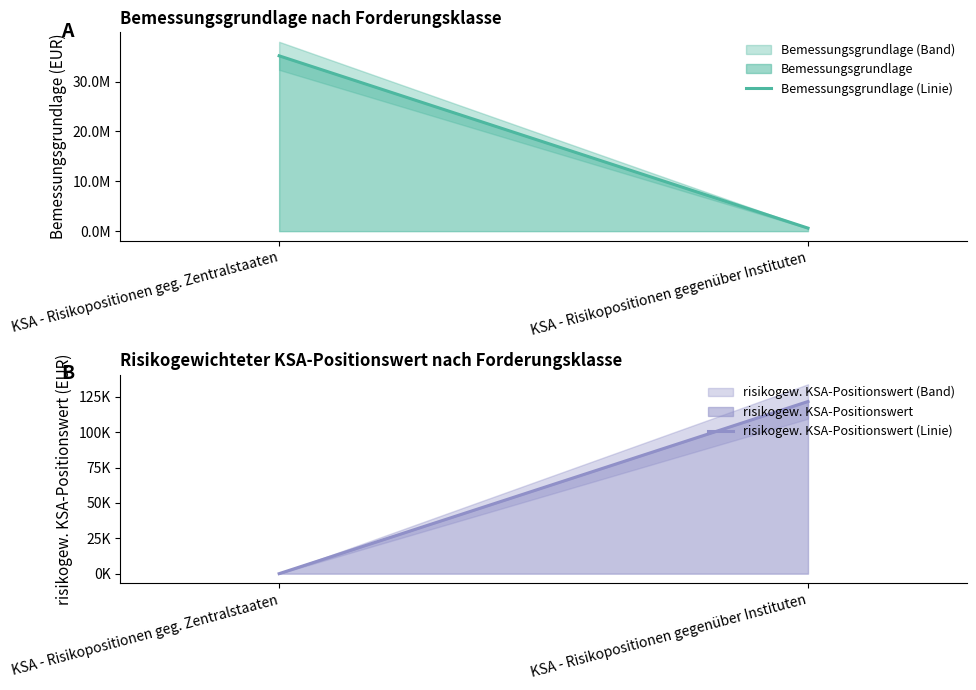

What is the difference between the highest and lowest values at KSA - Risikopositionen geg. Zentralstaaten?

35155593.8